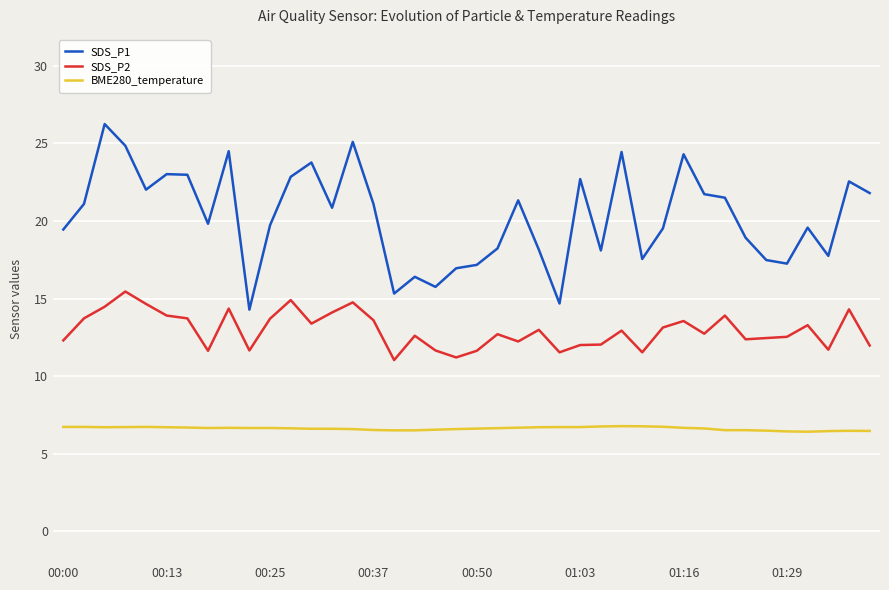

List the series in order of their overall mean, lowest first.

BME280_temperature, SDS_P2, SDS_P1